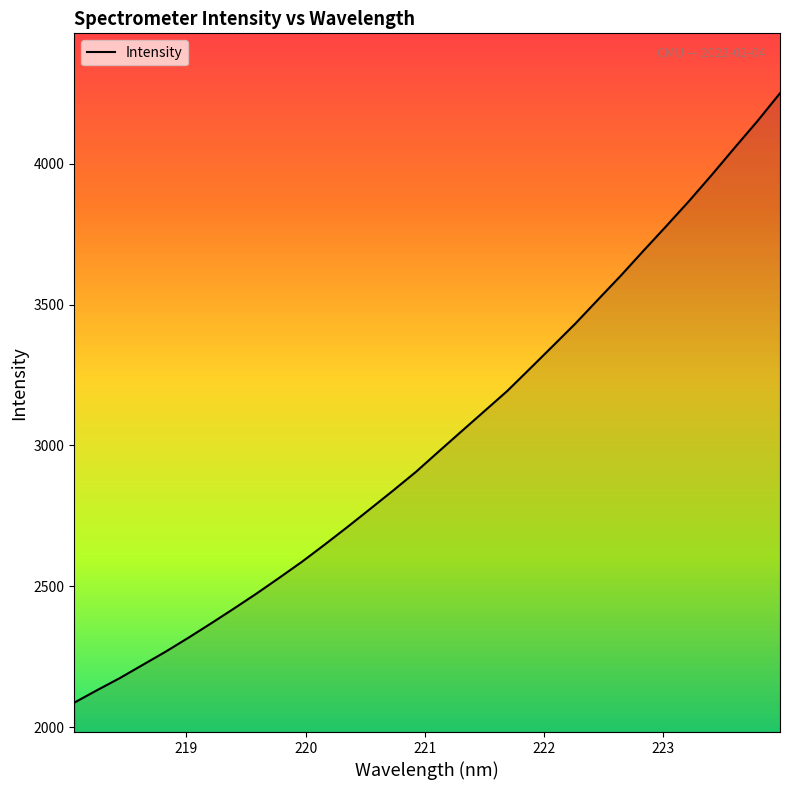

What is the difference between the maximum and minimum values?

2162.8